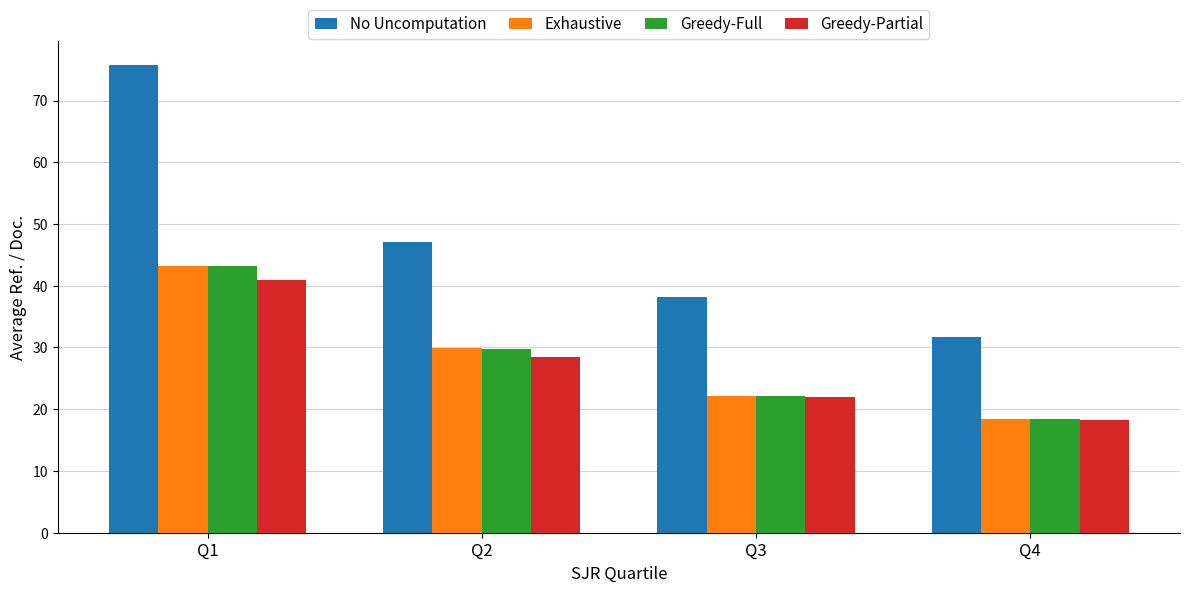

Which series changed the most between Q1 and Q4?

No Uncomputation